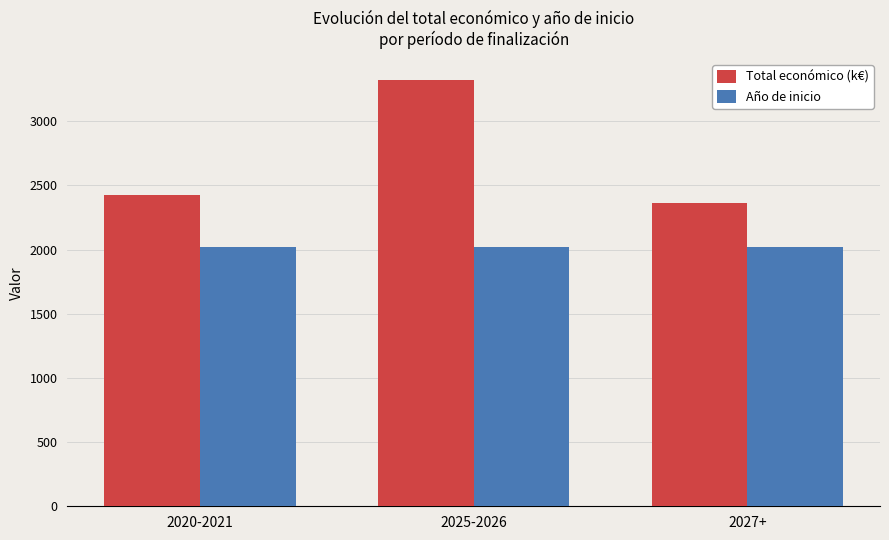

Rank the series by their maximum value, from lowest to highest.

Año de inicio, Total económico (k€)